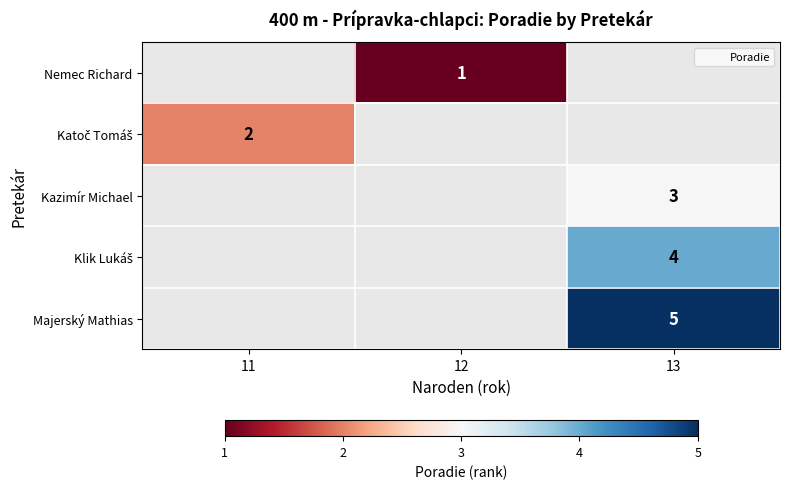

What is the maximum value shown in the chart?

5.0